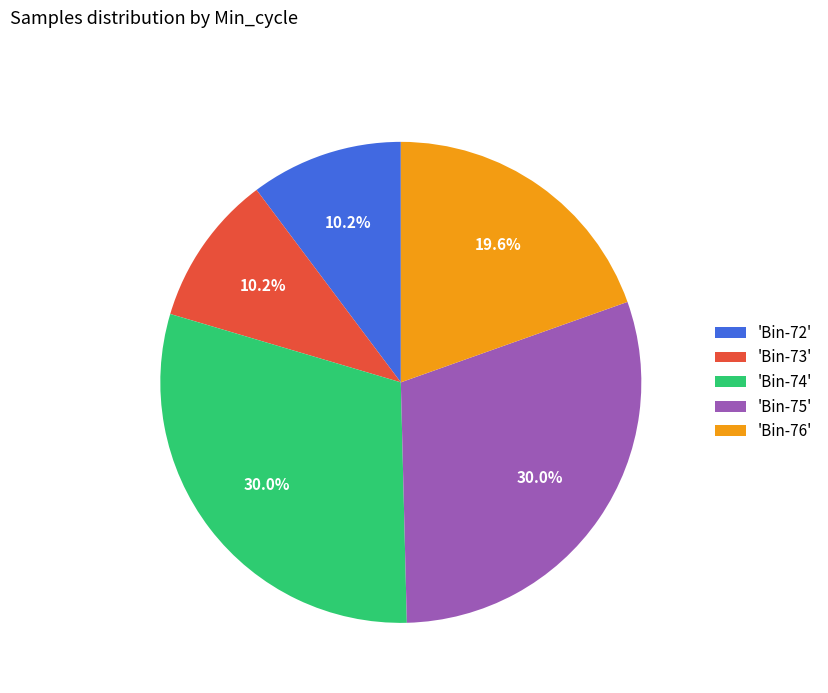

Does 'Bin-74' represent more than half of the total?

No